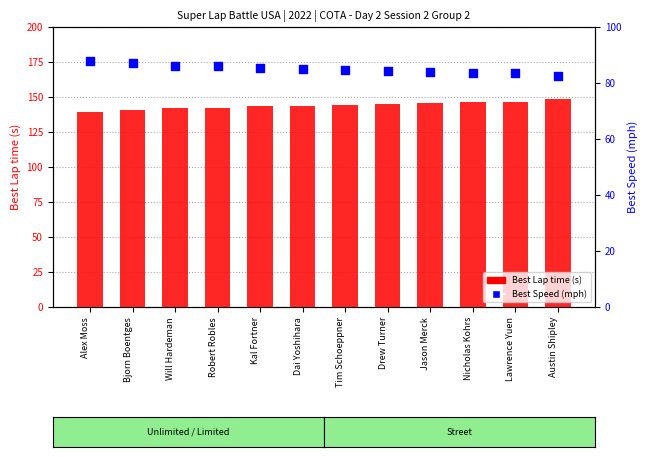

What are all the series names shown in the legend?

Best Lap time, Best Speed